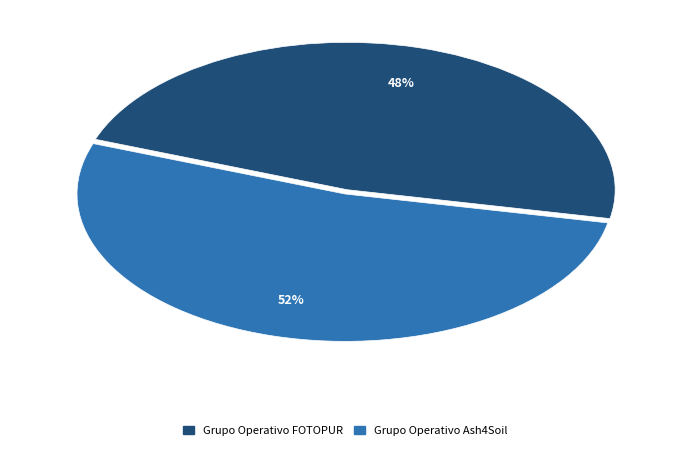

How many slices are in this pie chart?

2